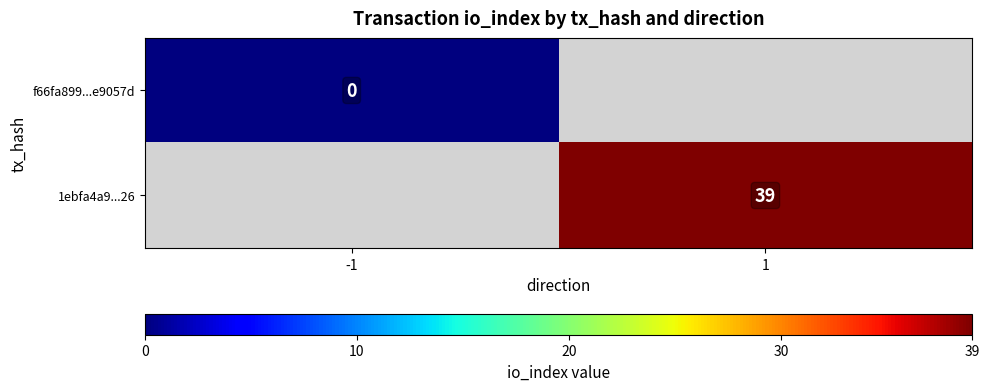

The value of 1ebfa4a9...26 at 1 is 39. True or false?

True